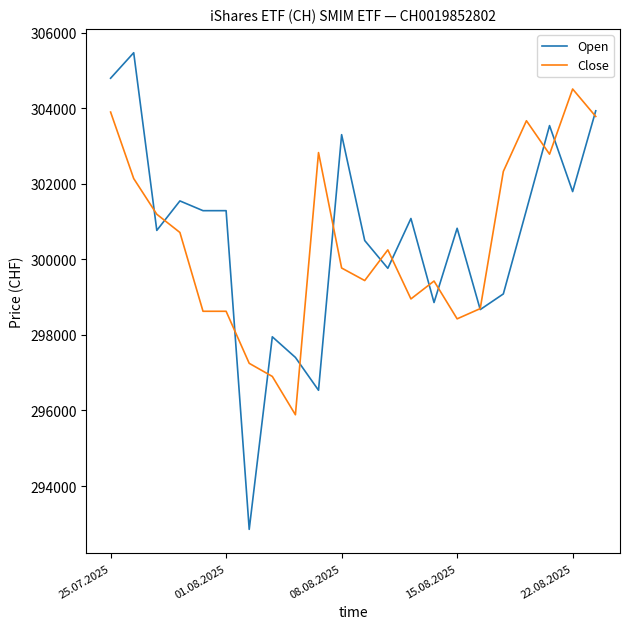

Which series has the largest range (max minus min)?

Open